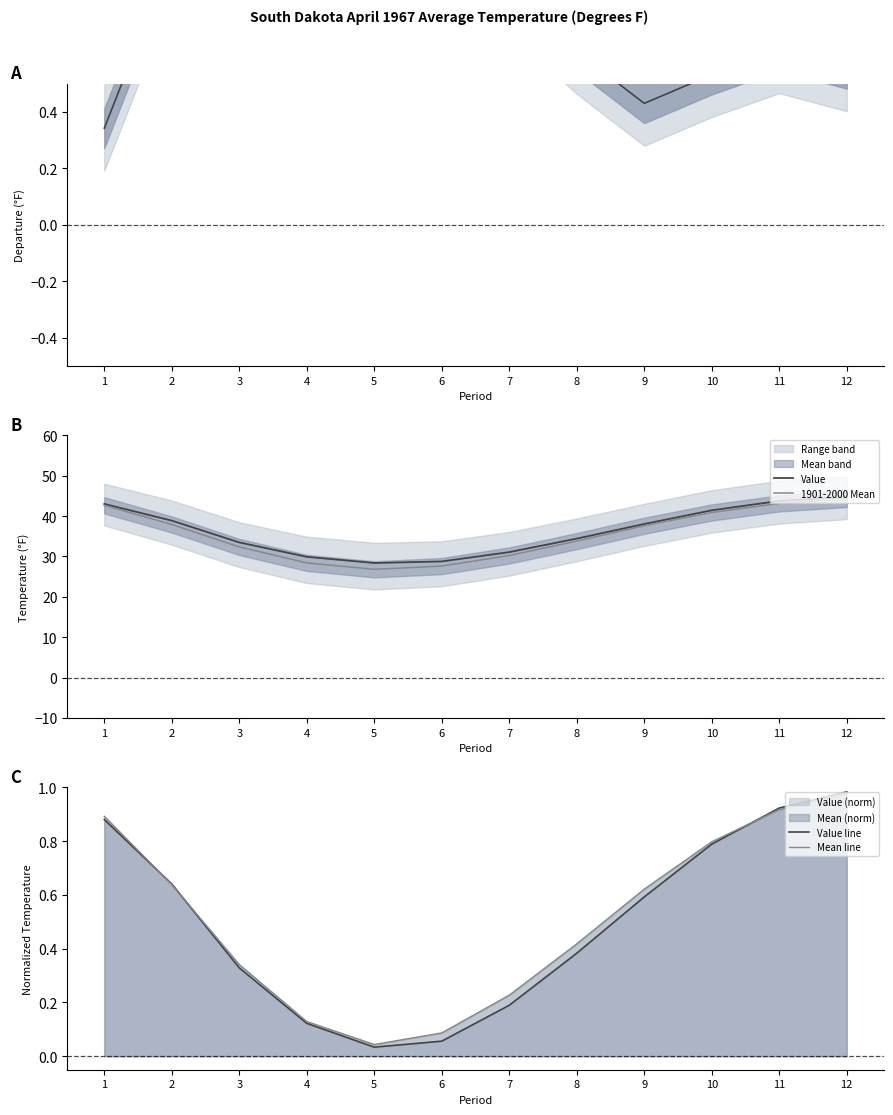

Where is the first local minimum for Value?

5